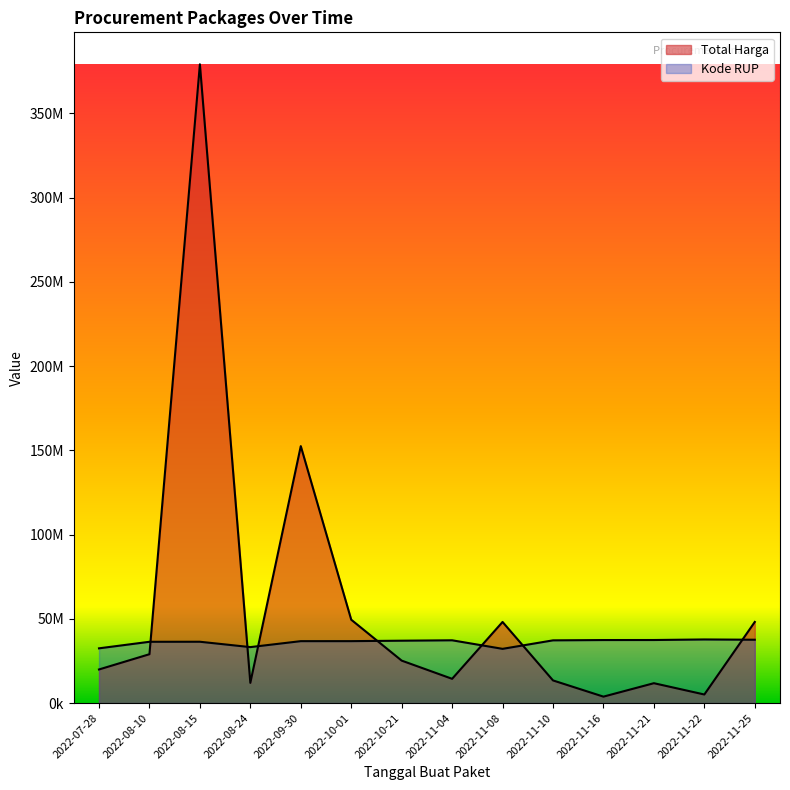

After their last crossing, which series has the higher values: Total Harga or Kode RUP?

Total Harga